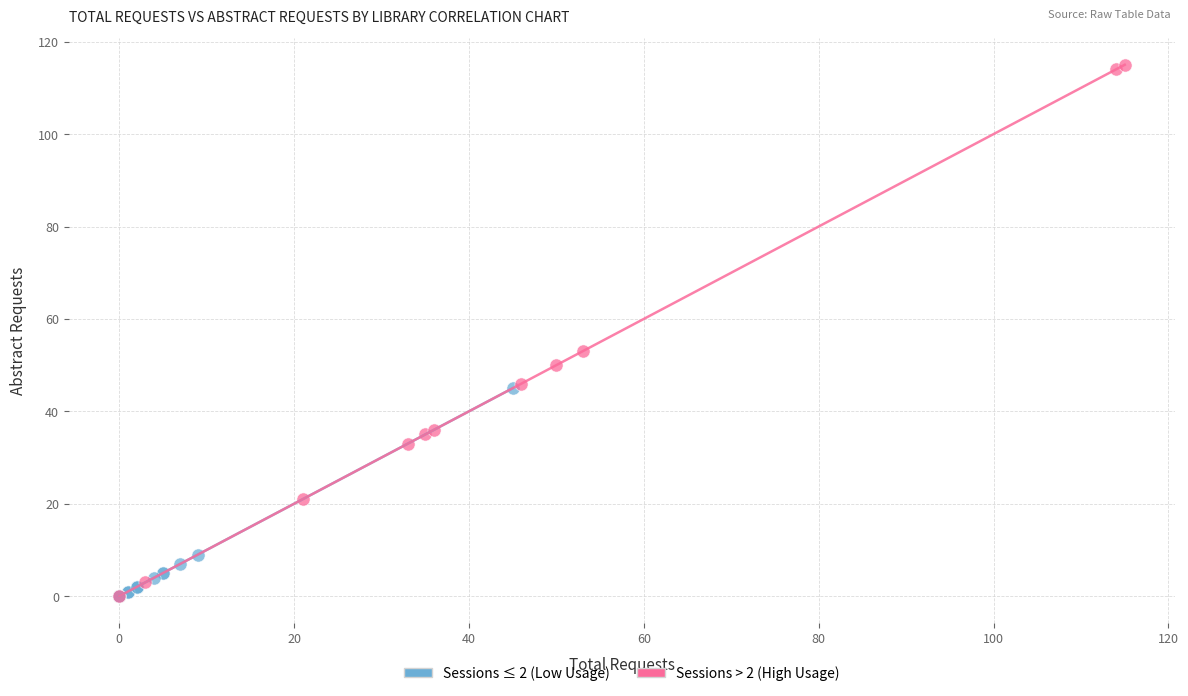

Which series contains the highest Y value?

Sessions > 2 (High Usage)